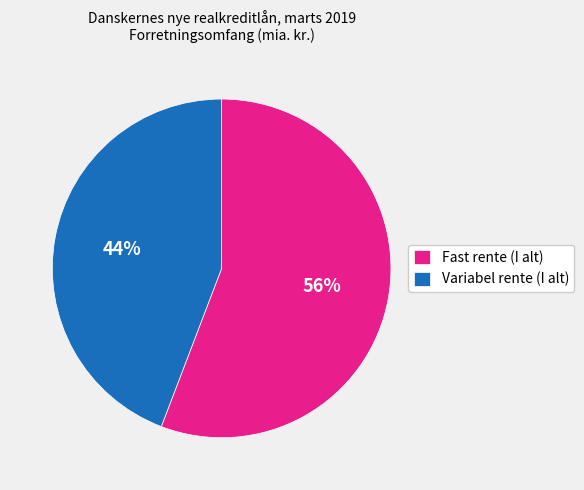

Does Fast rente (I alt) represent more than half of the total?

Yes